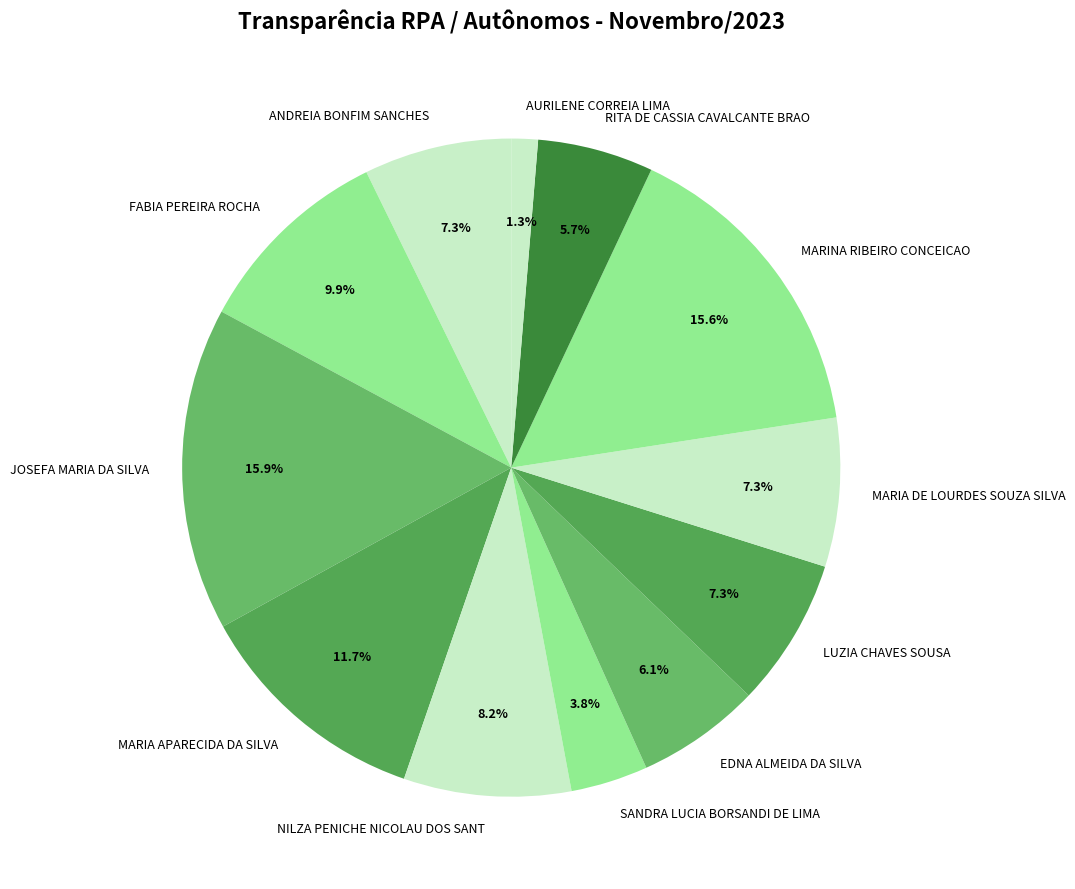

How many slices are in this pie chart?

12